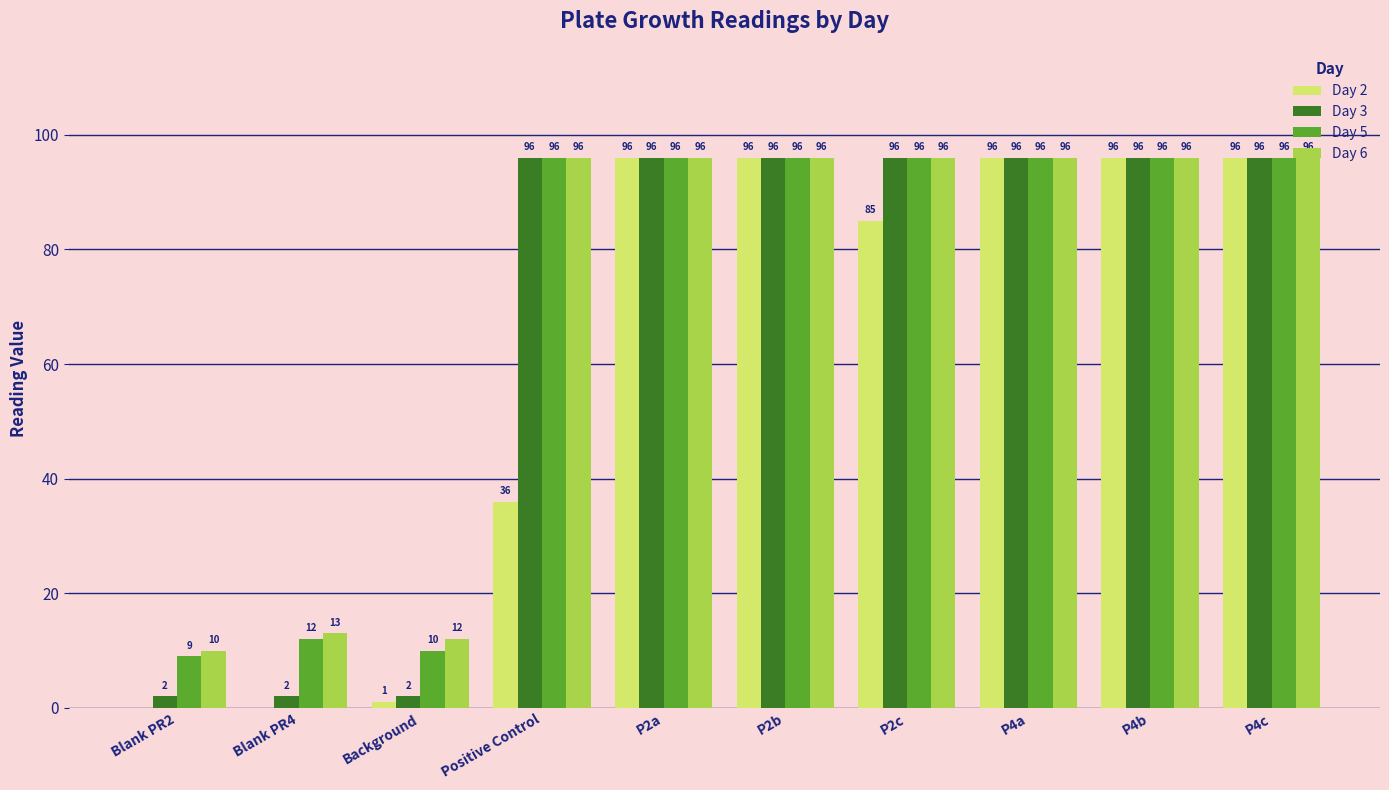

What is the total value across all series at Blank PR4?

27